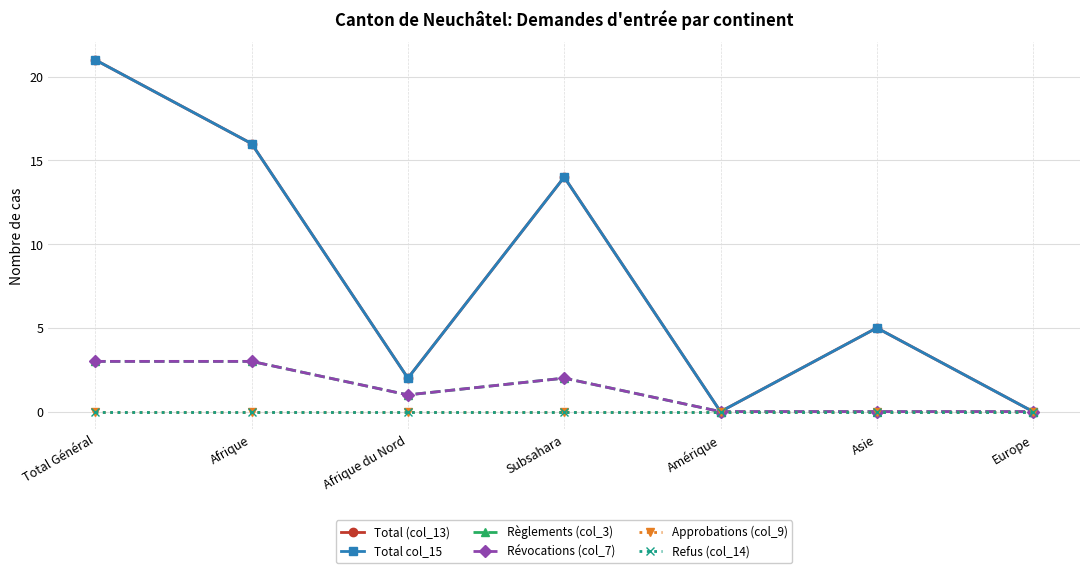

Is it true that Approbations (col_9) equals 0 at Amérique?

True